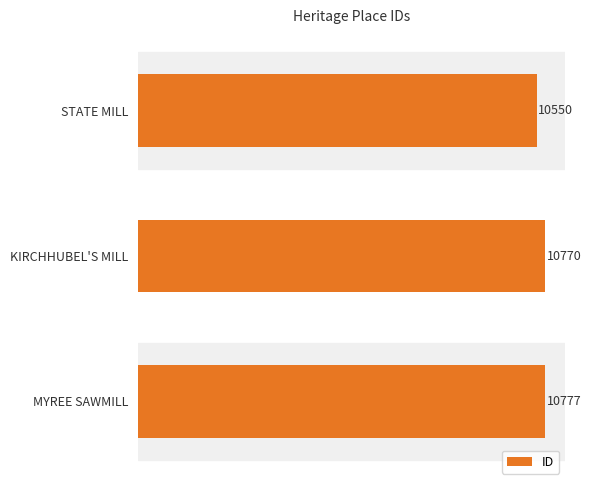

What is the difference between the maximum and minimum values?

227